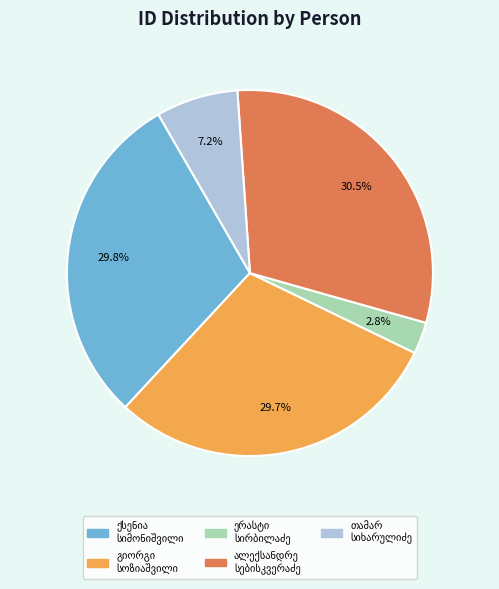

Is there any slice that represents more than half of the pie?

No